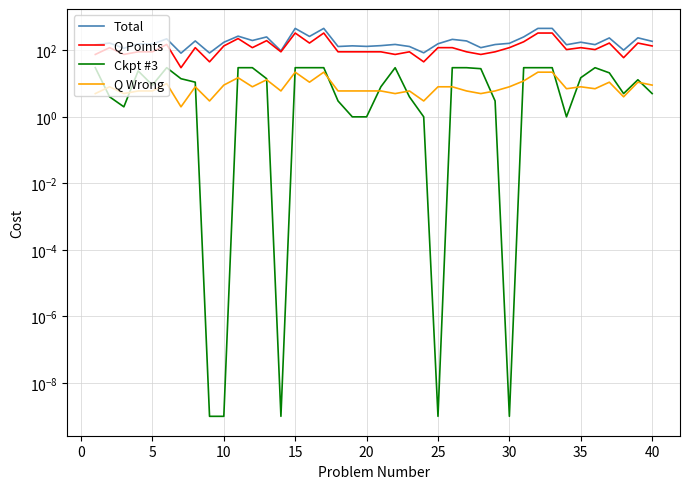

True or false: Q Wrong has more than 1 interior local peaks.

True